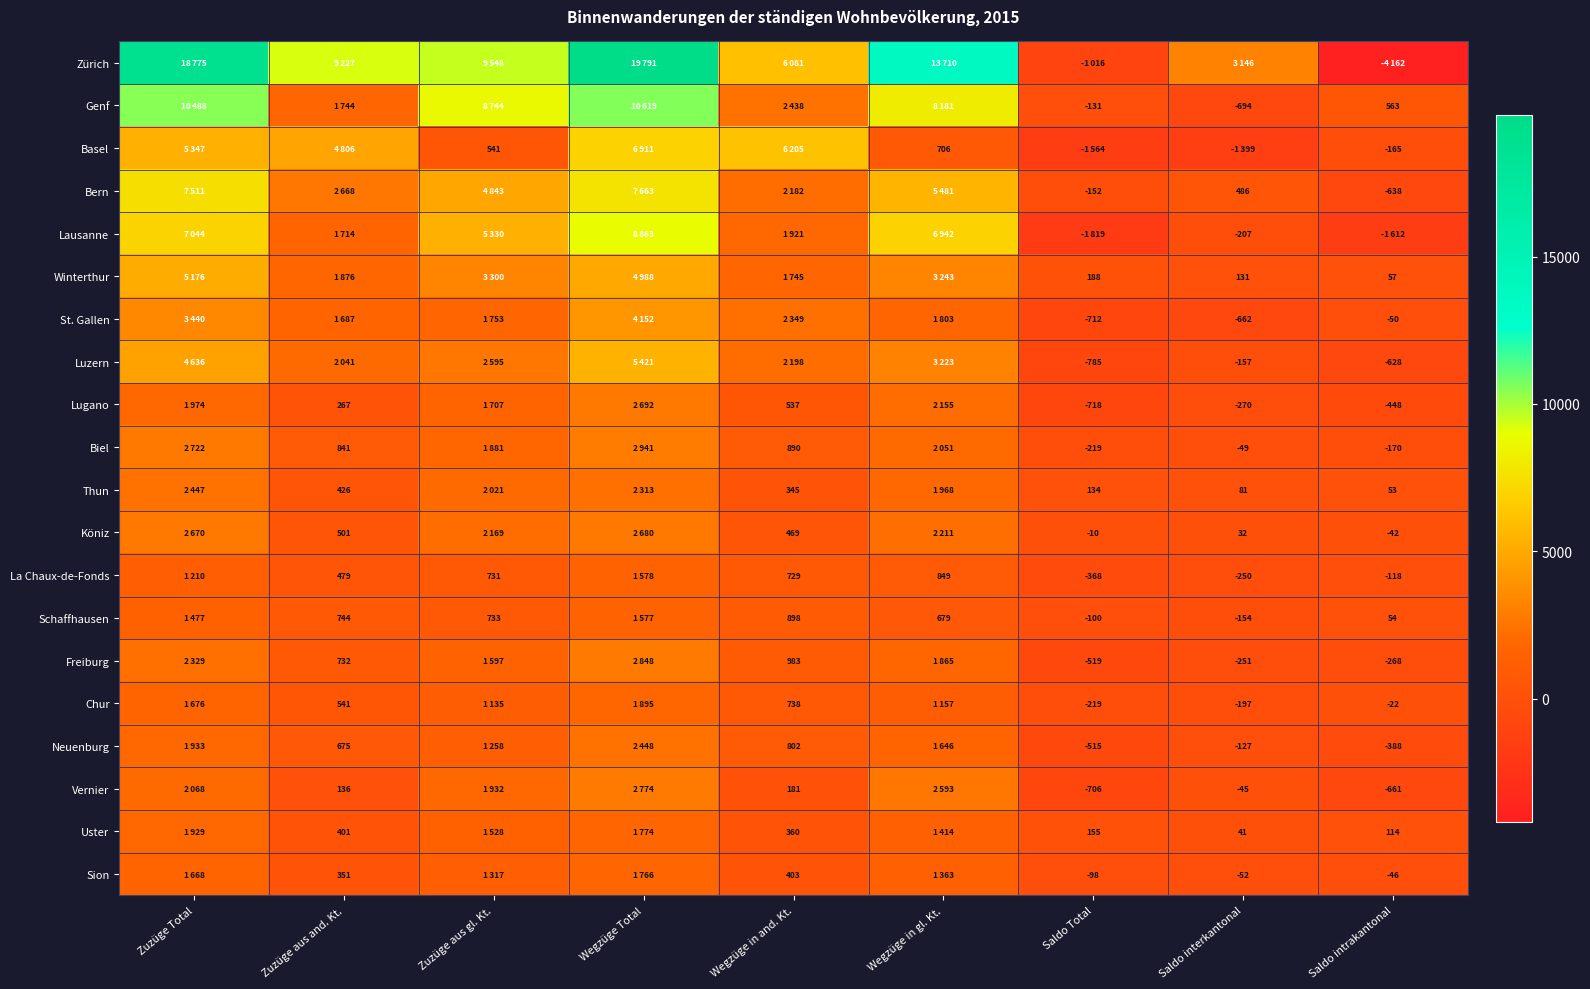

Is the value of Genf at Saldo interkantonal greater than the value of Lugano at Wegzüge in and. Kt.?

No